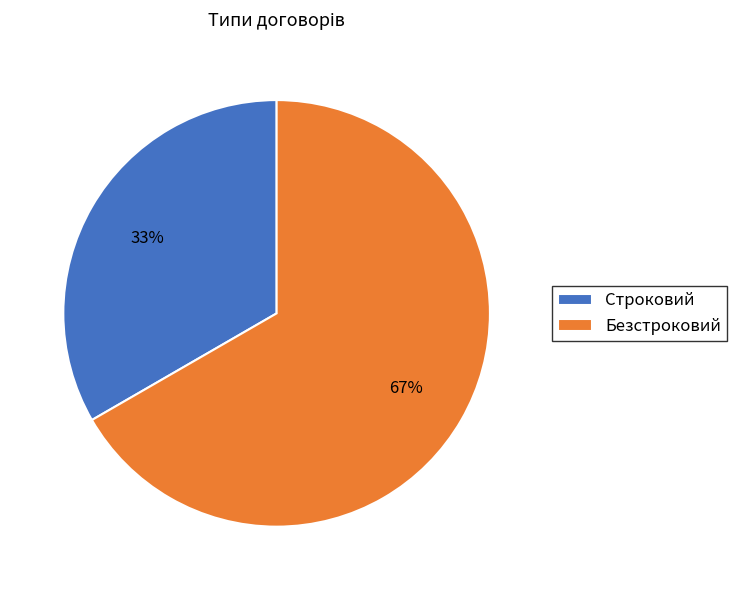

What is the ratio of the value at Строковий to the value at Безстроковий?

0.5